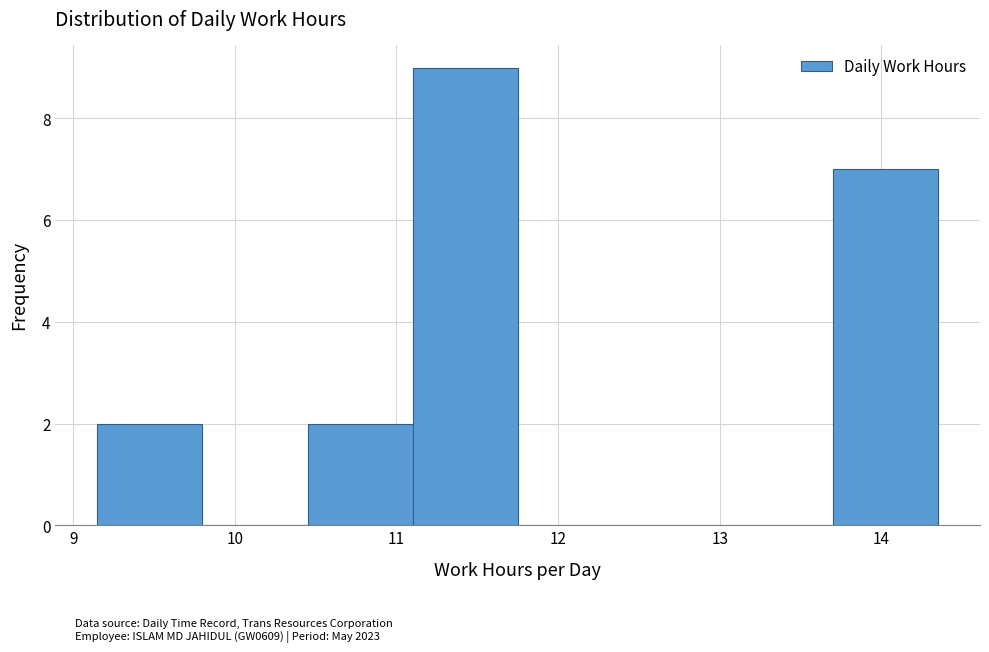

Reading left to right, transcribe this chart: for each bar, give the range it covers on the x-axis and its height. Neither the bar edges nor the heights are printed on the chart, so give them approximately, as read against the axes.

9.15 to 9.80: 2
9.80 to 10.45: 0
10.45 to 11.10: 2
11.10 to 11.75: 9
11.75 to 12.40: 0
12.40 to 13.05: 0
13.05 to 13.70: 0
13.70 to 14.35: 7